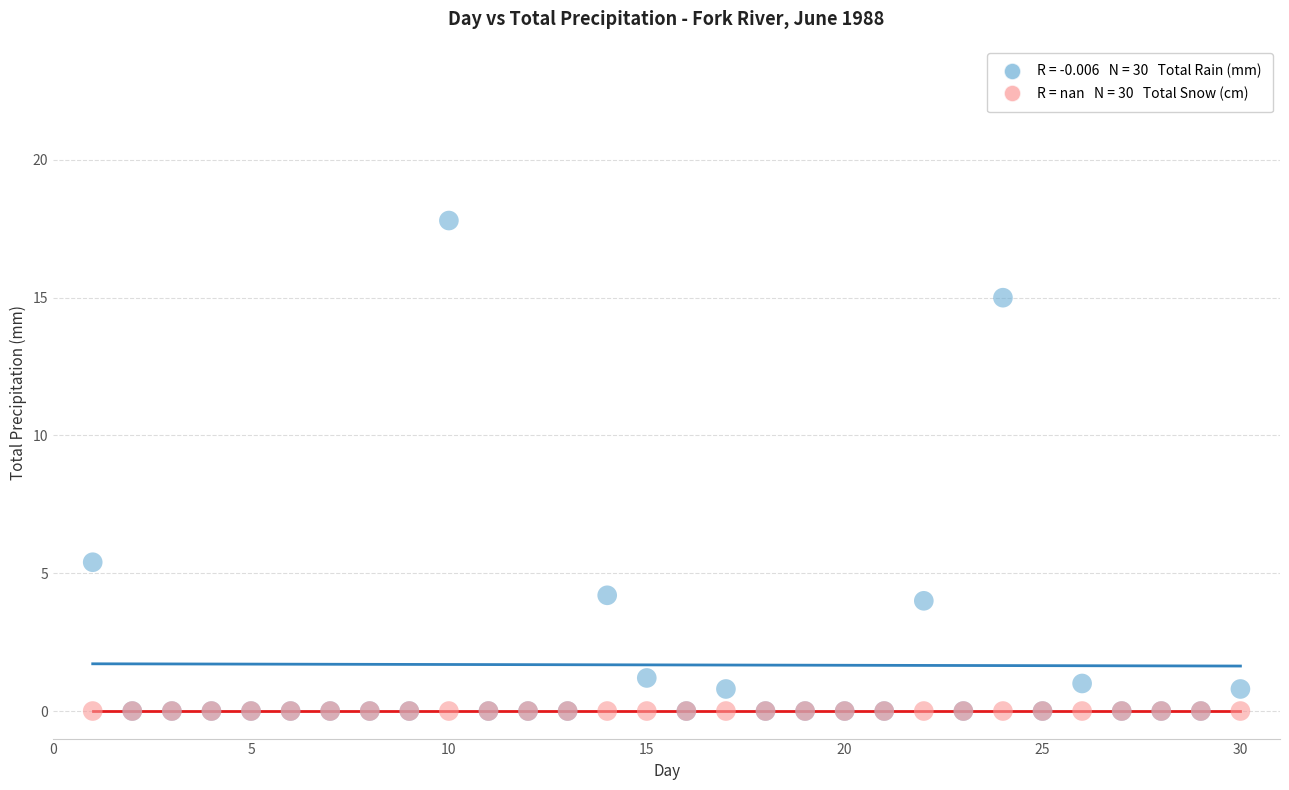

Across all series, what Y value is closest to 8?

5.4